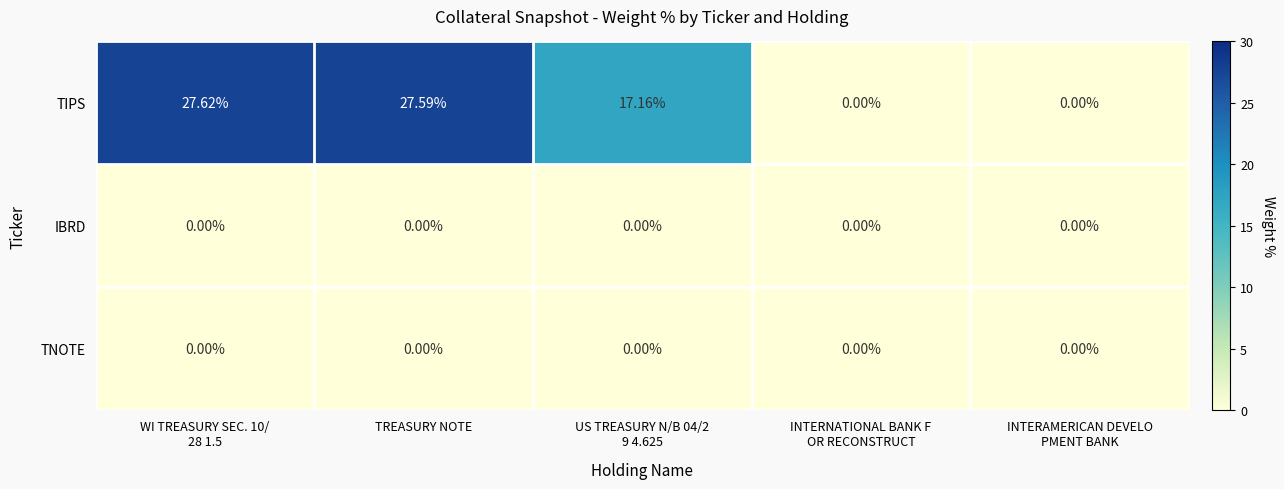

Which series has the largest total across all categories?

TIPS